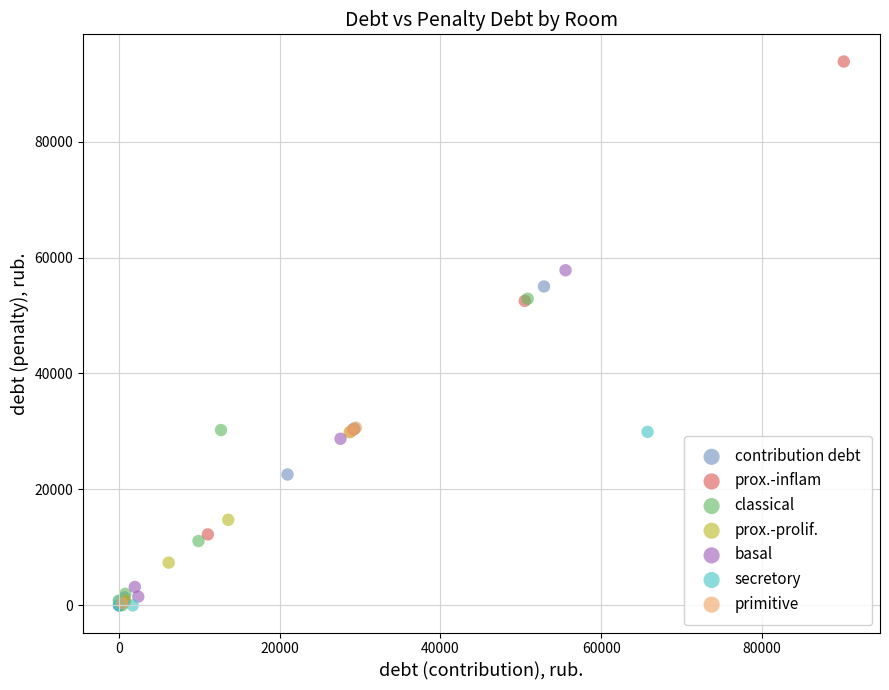

Which series reaches the maximum Y coordinate?

prox.-inflam